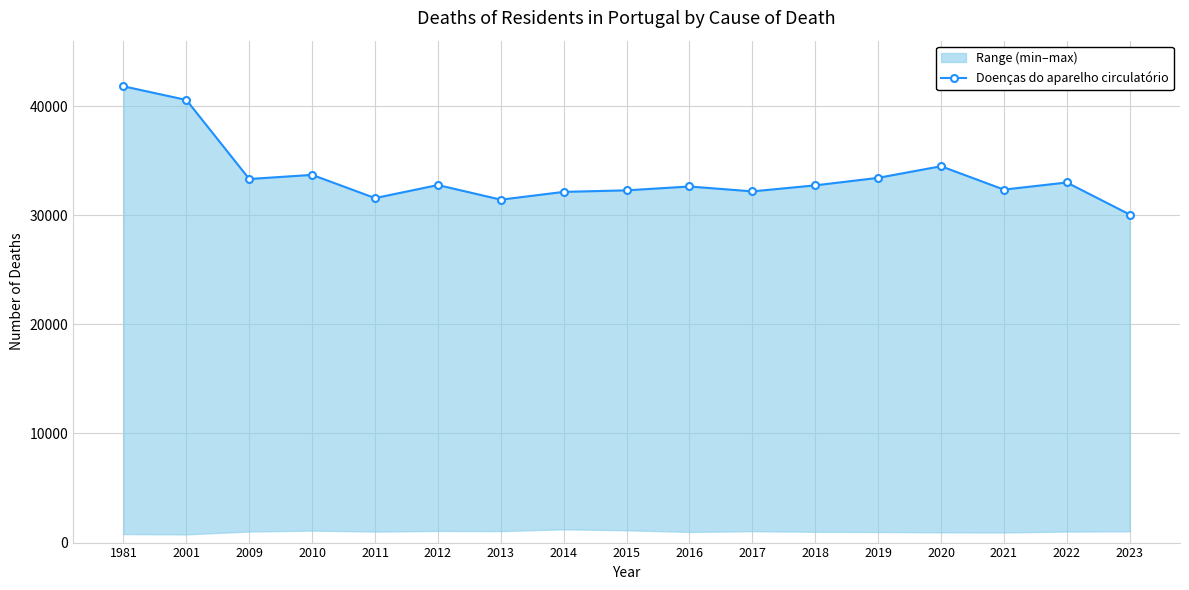

What is the change in value from 2009 to 2015?

-1039